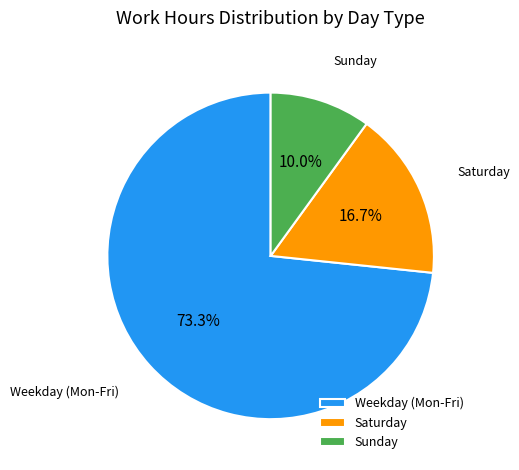

Which slice is the smallest?

Sunday